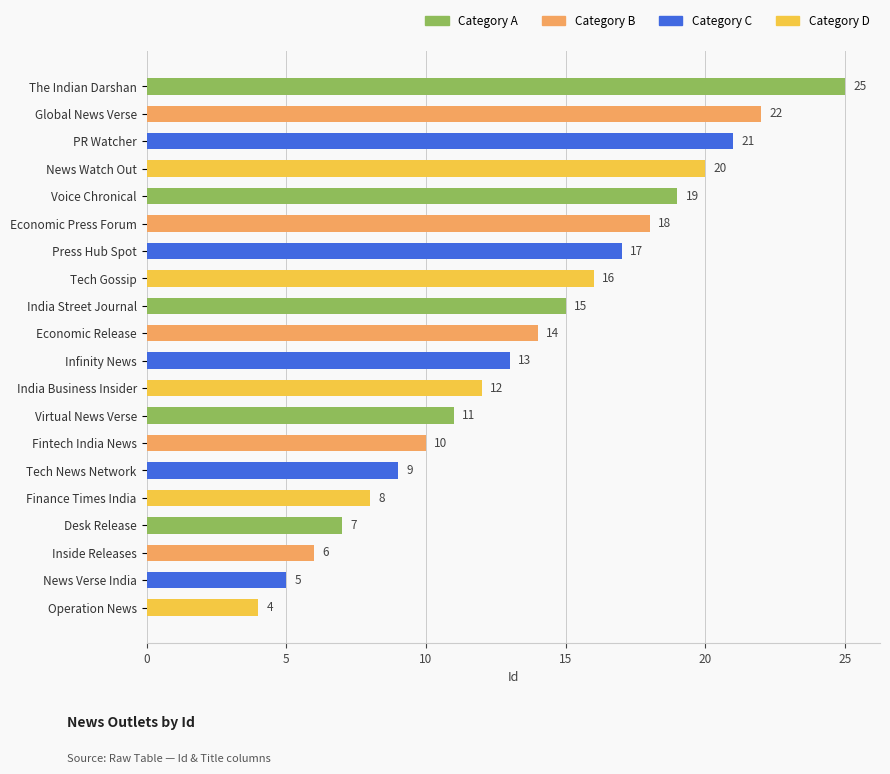

Reading top to bottom, what are all the values shown in this chart?

25	22	21	20	19	18	17	16	15	14	13	12	11	10	9	8	7	6	5	4